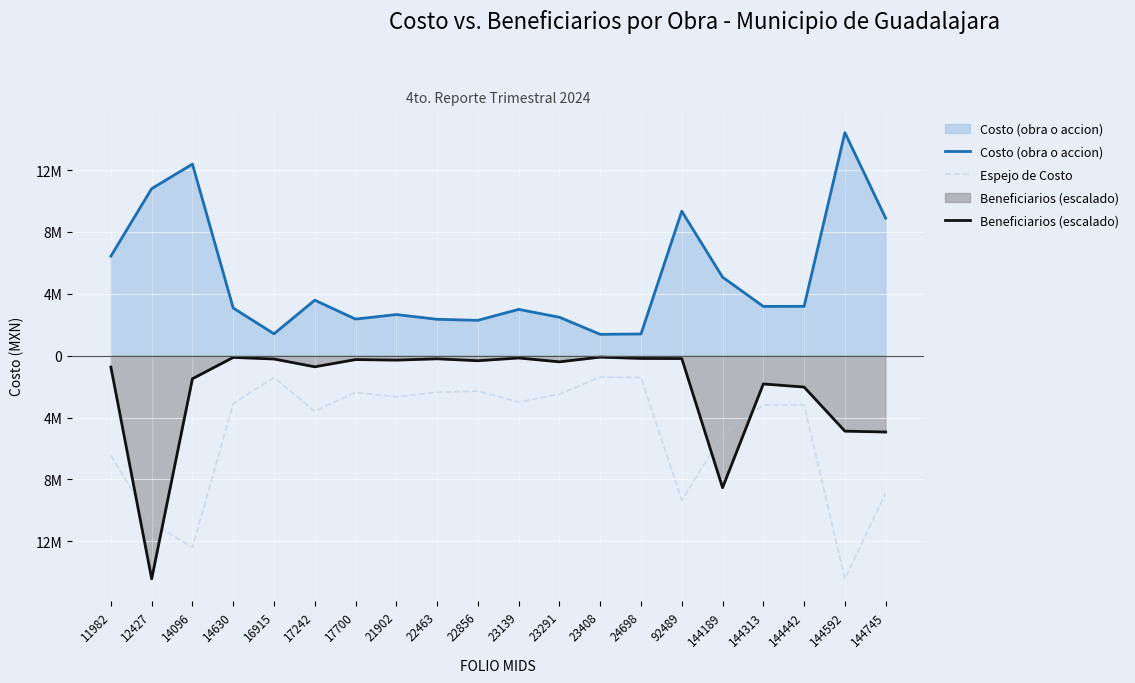

How many times do Beneficiarios (escalado) and Espejo de Costo cross each other?

4